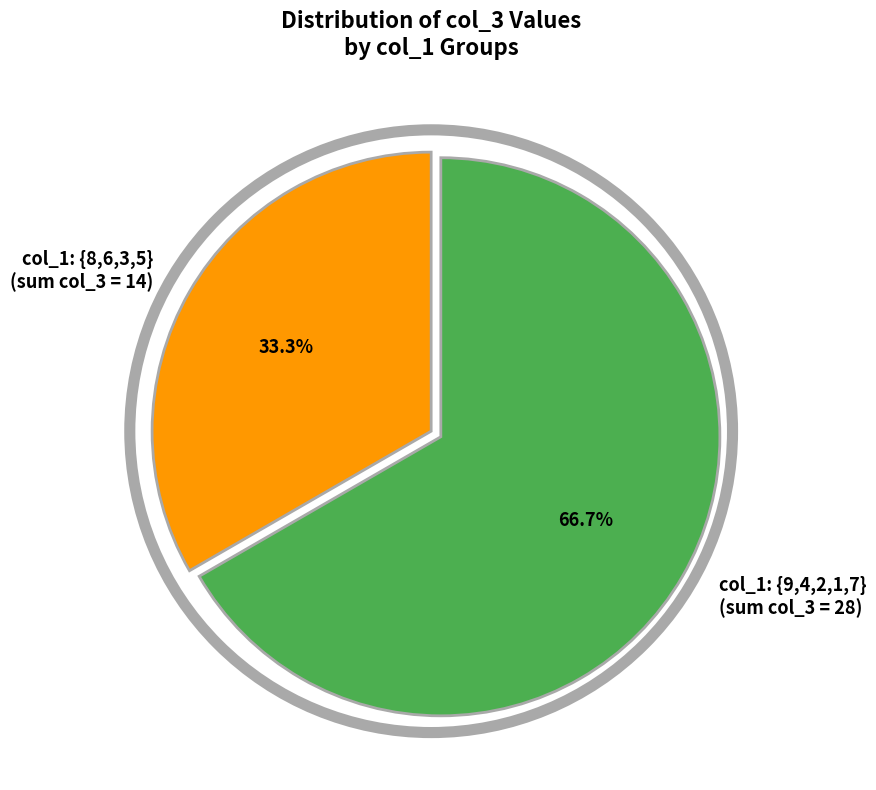

Which slice is the largest?

col_1: {9,4,2,1,7} (sum col_3 = 28)